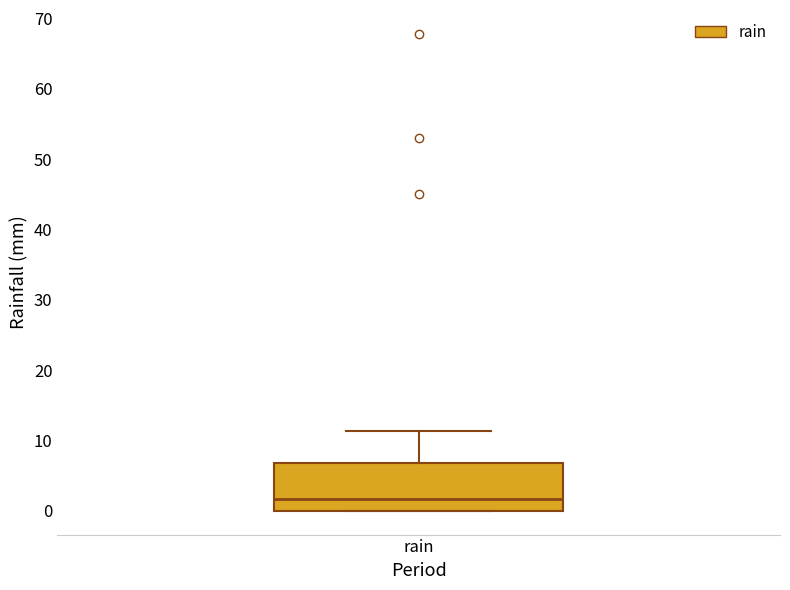

Transcribe this box plot: give where the median line is, the range the box spans, and where the two whiskers end, as read against the y-axis. The values are not printed on the chart, so give them approximately, as read against the axis.

median 2, box 0 to 7, whiskers 0 to 11